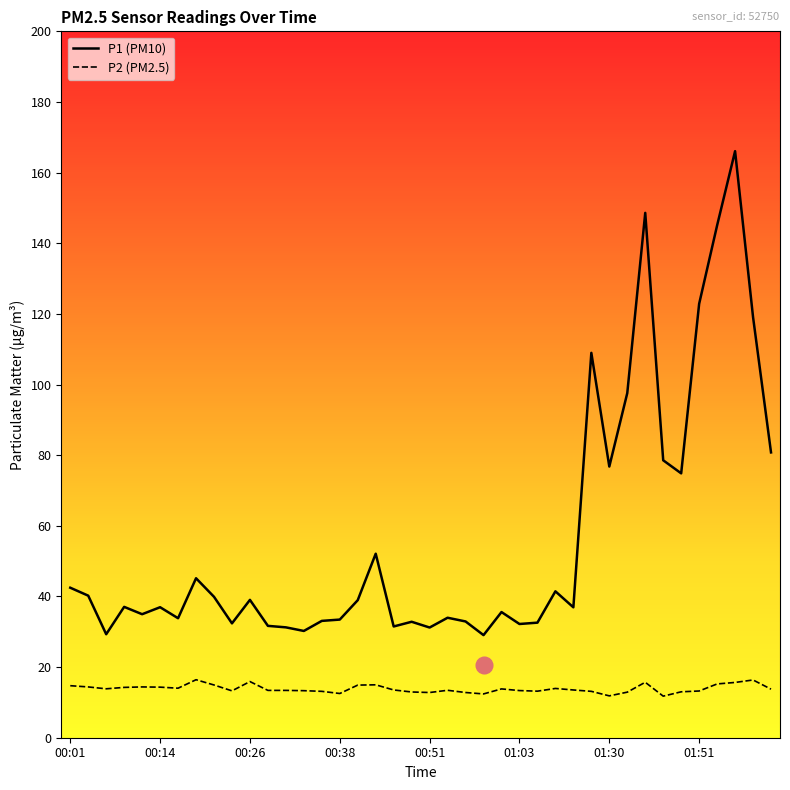

What is the minimum value for P2 (PM2.5)?

11.8